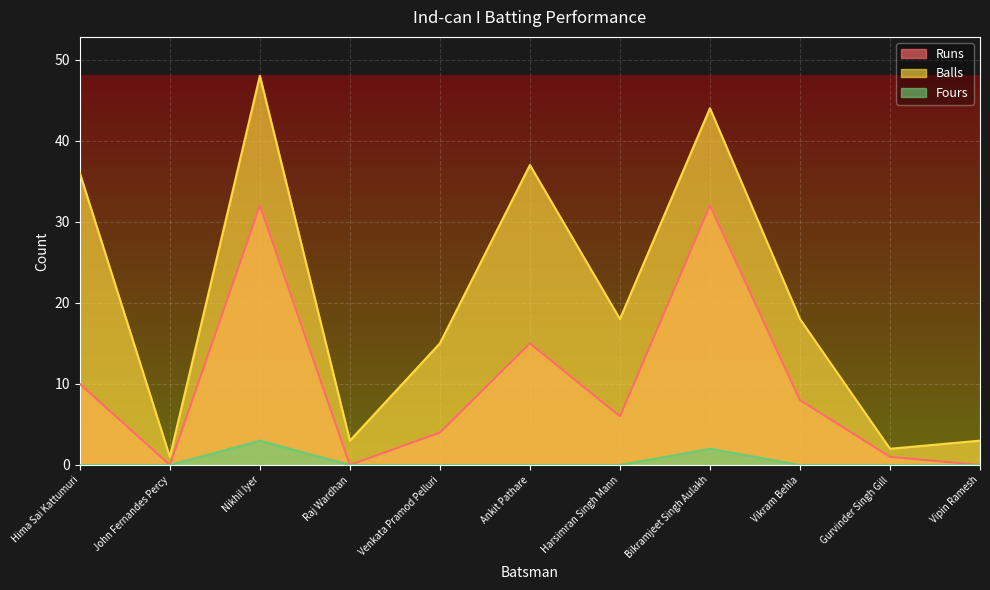

Reading left to right, transcribe all the data shown in this chart.

Runs: 10	0	32	0	4	15	6	32	8	1	0
Balls: 36	1	48	3	15	37	18	44	18	2	3
Fours: 0	0	3	0	0	0	0	2	0	0	0